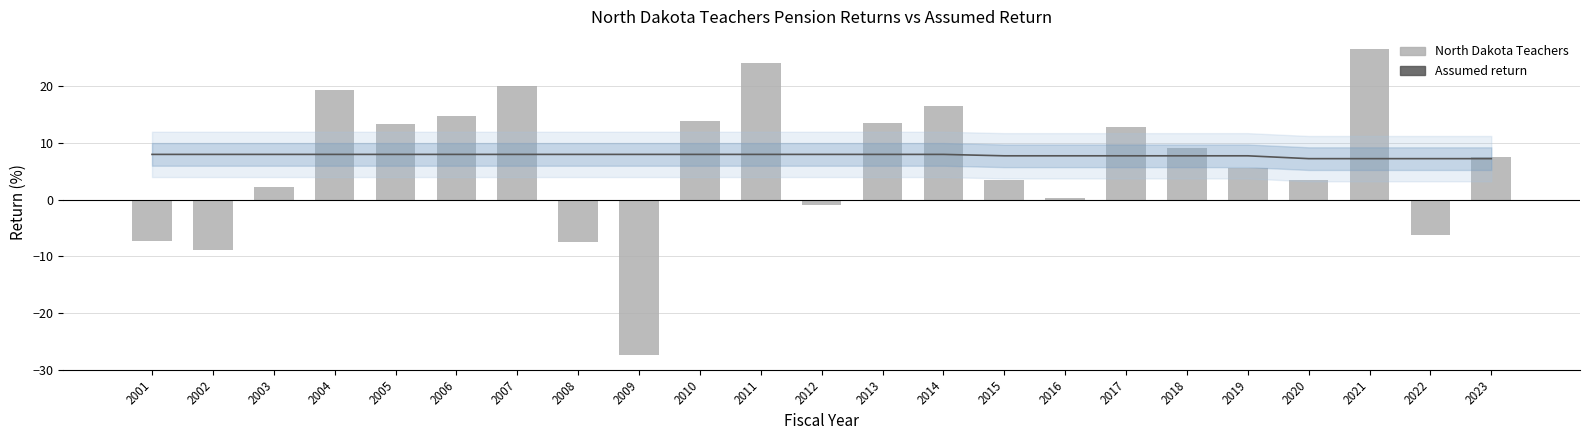

What is the value of the Assumed return bar at the 1st from the left?

8.0